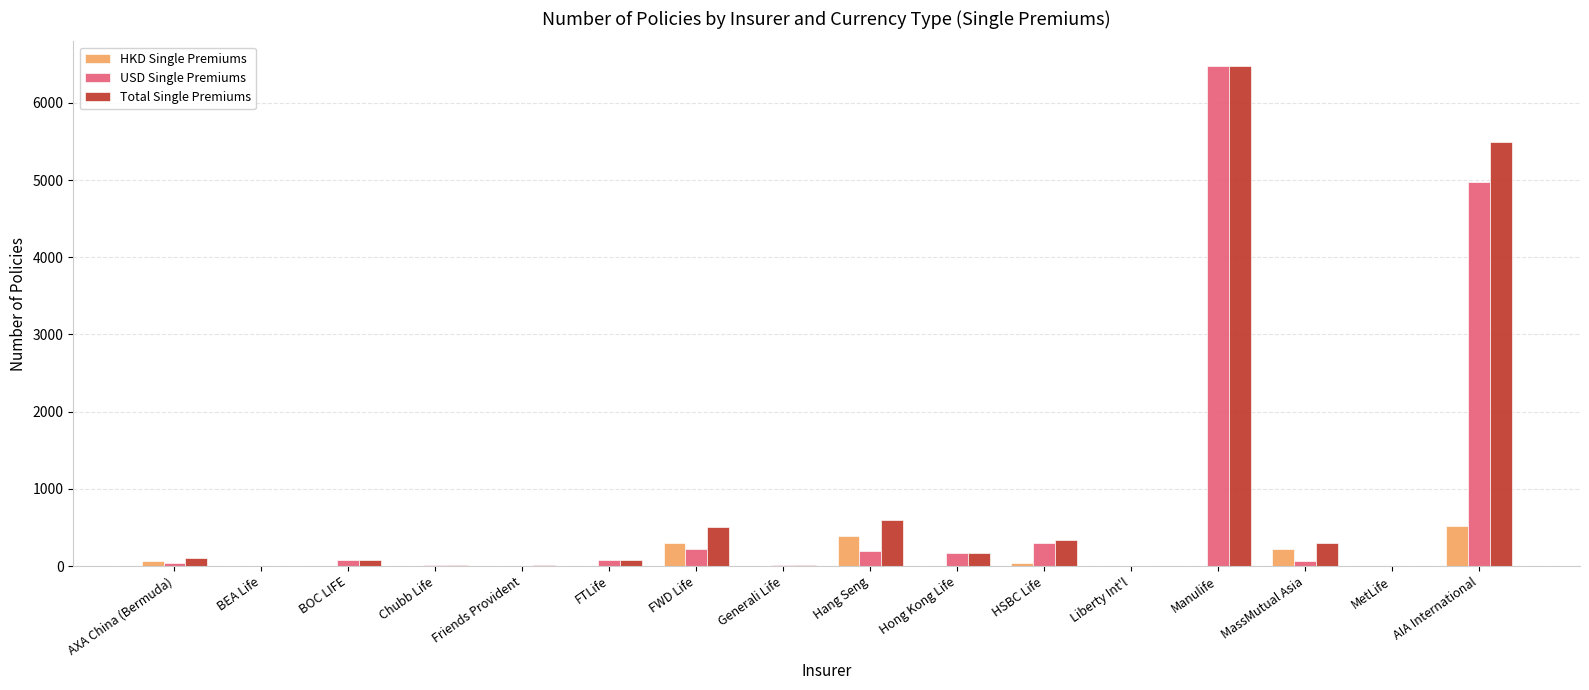

At which category is the sum across all series the highest?

Manulife